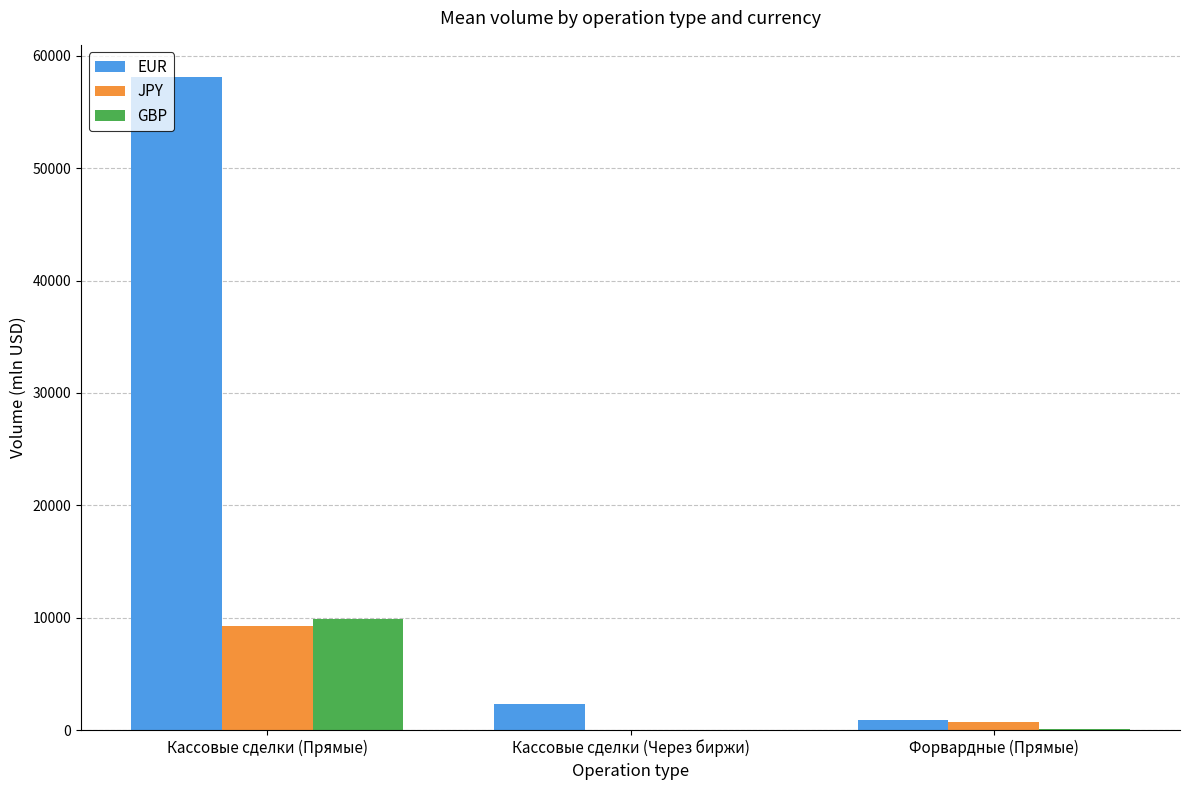

Where is EUR nearest to the value 29469?

Кассовые сделки (Через биржи)